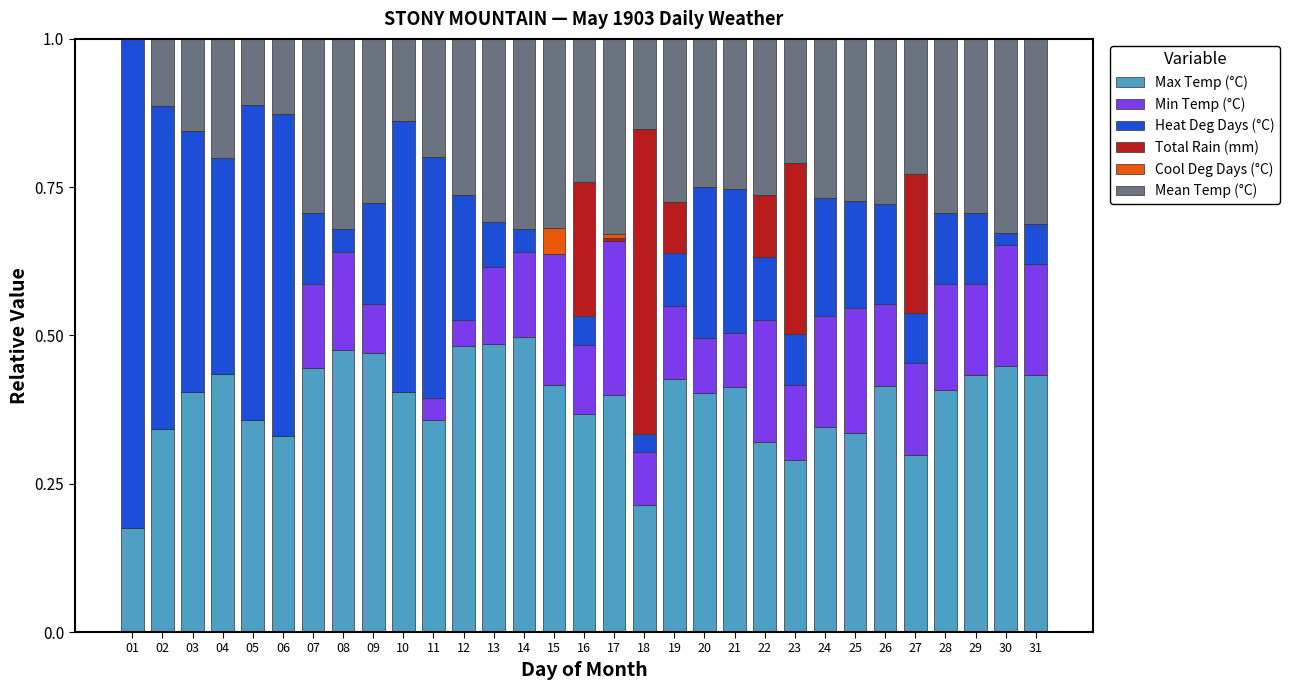

What is the sum of the Max Temp (°C) values at 14 and 20?

0.9